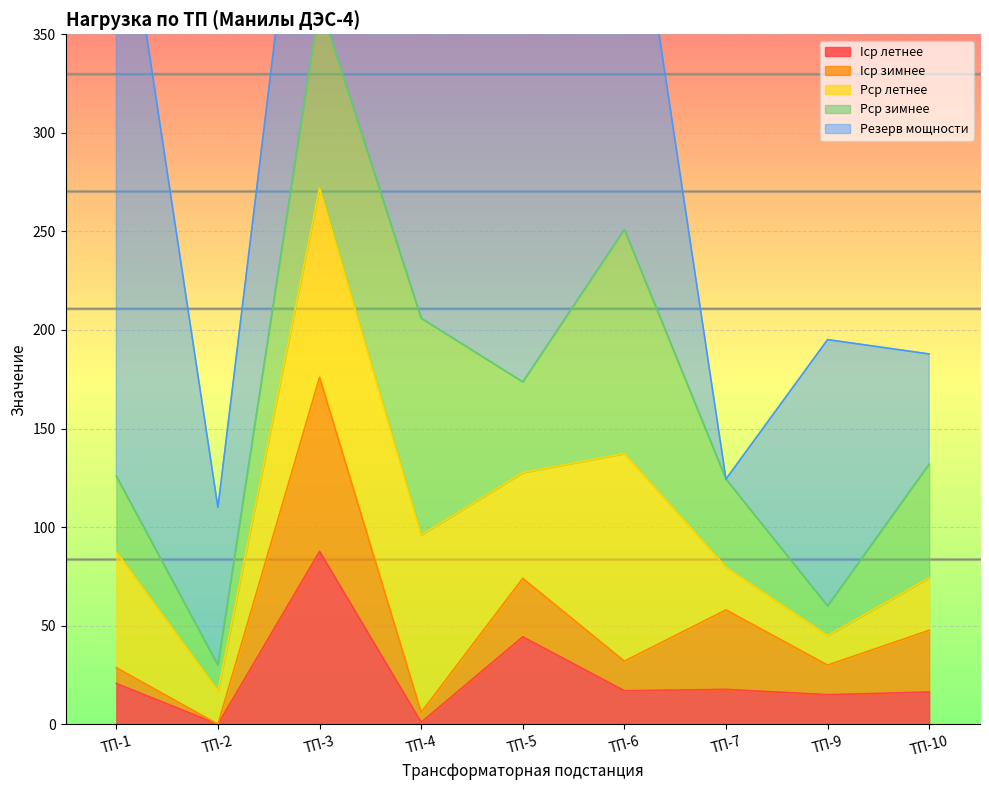

Which series has the largest range (max minus min)?

Резерв мощности